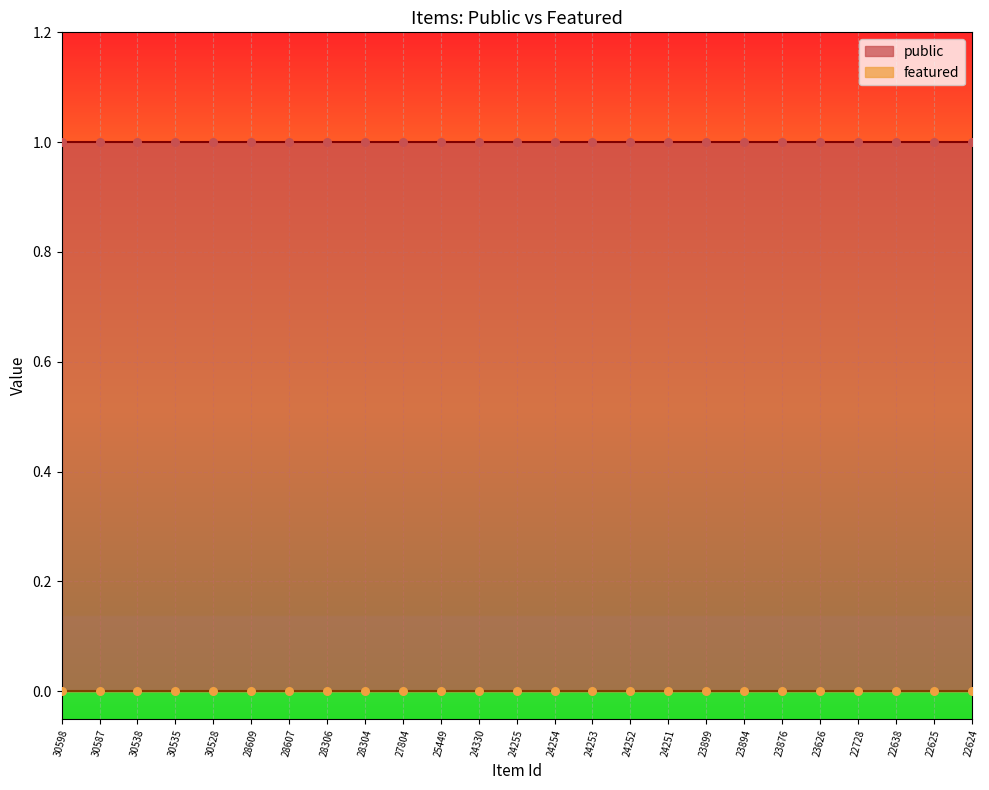

Which series has the widest spread of Y values?

public